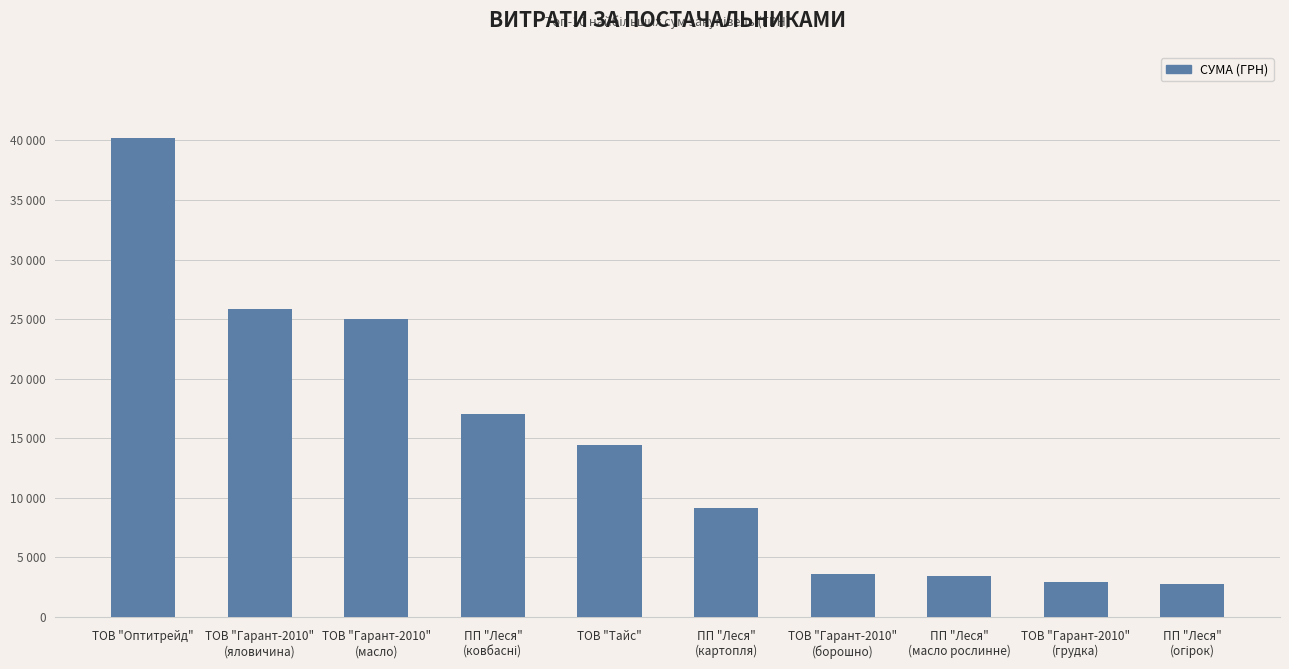

Reading right to left, transcribe all the data shown in this chart.

ПП "Леся"
(огірок)=2779.9	ТОВ "Гарант-2010"
(грудка)=2958.1	ПП "Леся"
(масло рослинне)=3434.8	ТОВ "Гарант-2010"
(борошно)=3600.0	ПП "Леся"
(картопля)=9130.2	ТОВ "Тайс"=14430.0	ПП "Леся"
(ковбасні)=17008.0	ТОВ "Гарант-2010"
(масло)=24985.7	ТОВ "Гарант-2010"
(яловичина)=25879.6	ТОВ "Оптитрейд"=40191.5